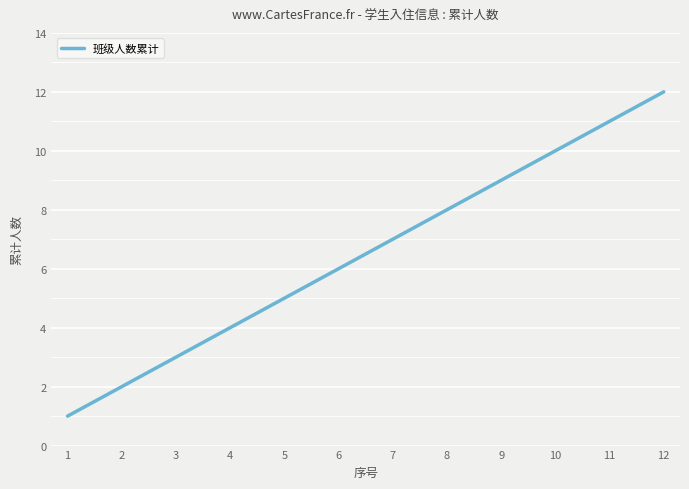

List the labels in order of value, smallest first.

1, 2, 3, 4, 5, 6, 7, 8, 9, 10, 11, 12